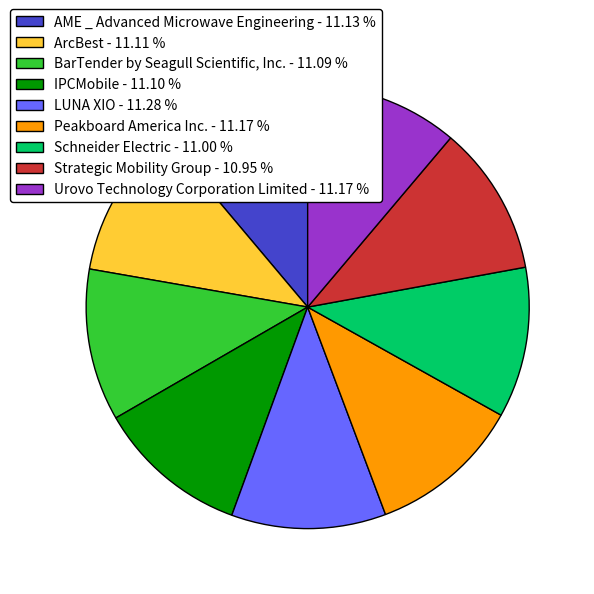

Does Urovo Technology Corporation Limited account for over 50% of the chart?

No